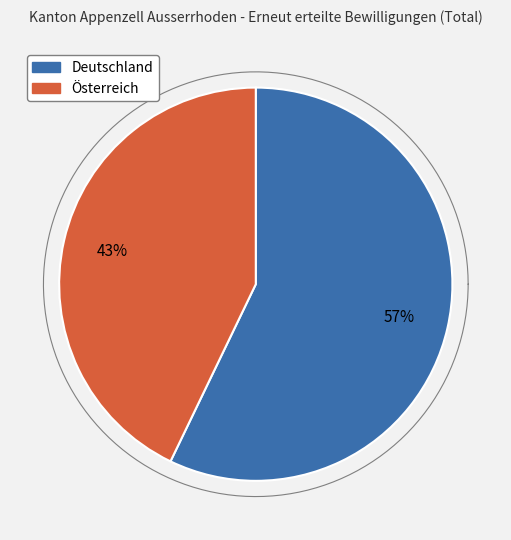

What is the largest slice in the pie chart?

Deutschland